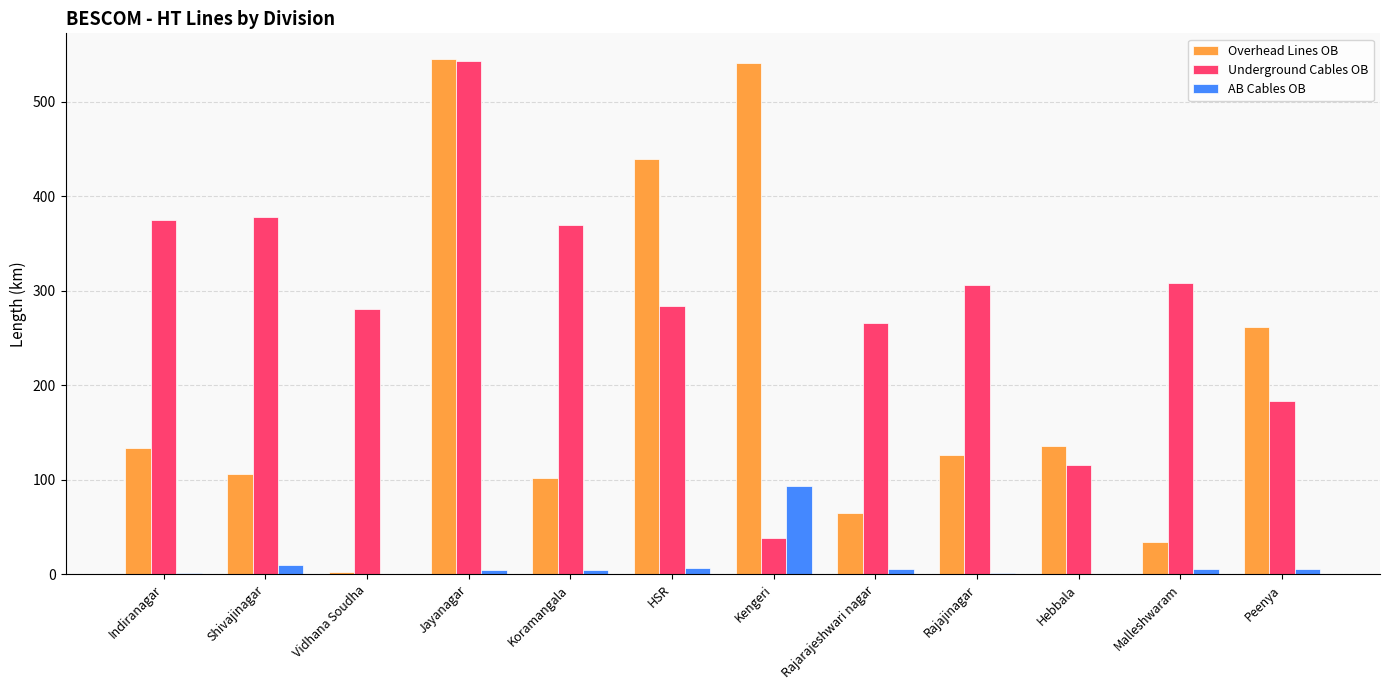

How many categories are shown in the chart?

12